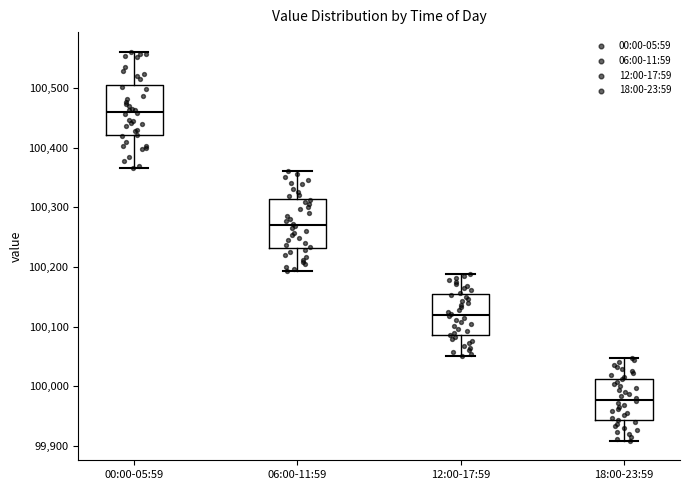

Where is the lower edge of the box for 00:00-05:59 on the y-axis? The values are not printed on the chart, so give them approximately, as read against the axis.

100420